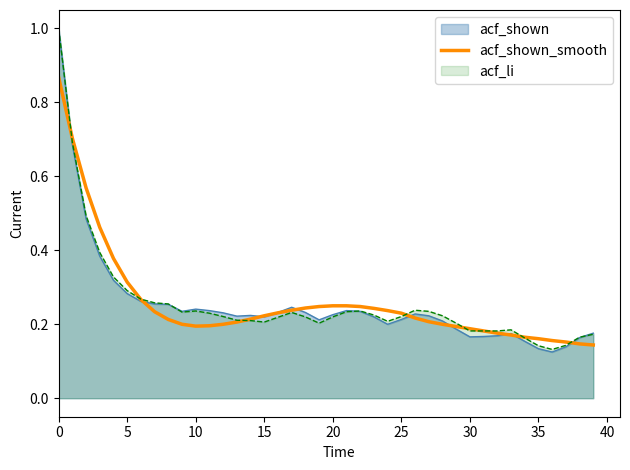

The value of acf_shown_smooth at 0 is 0.4. True or false?

False